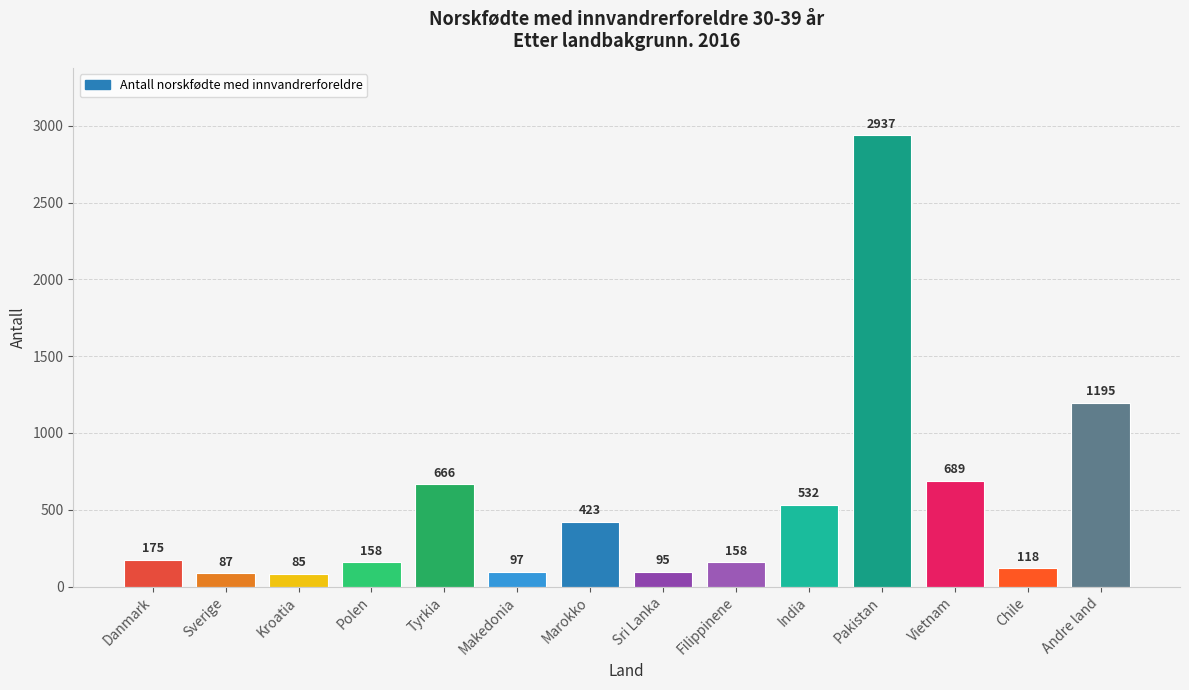

What is the difference between the maximum and second lowest values?

2850